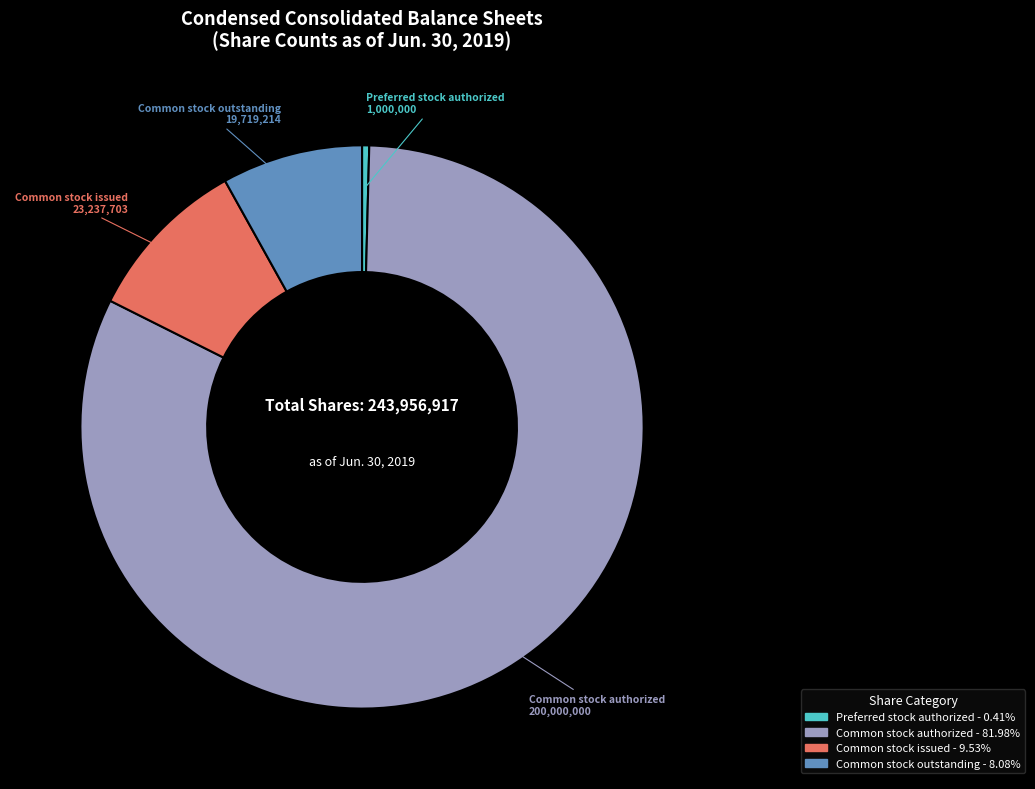

Is there any slice that represents more than half of the pie?

Yes